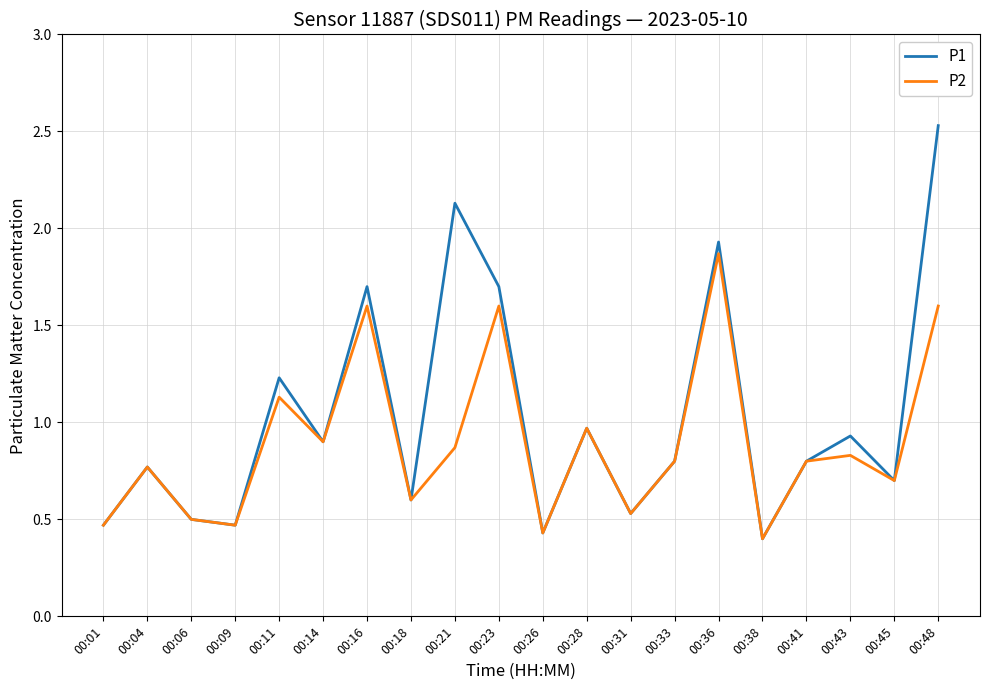

How many lines are shown in the chart?

2